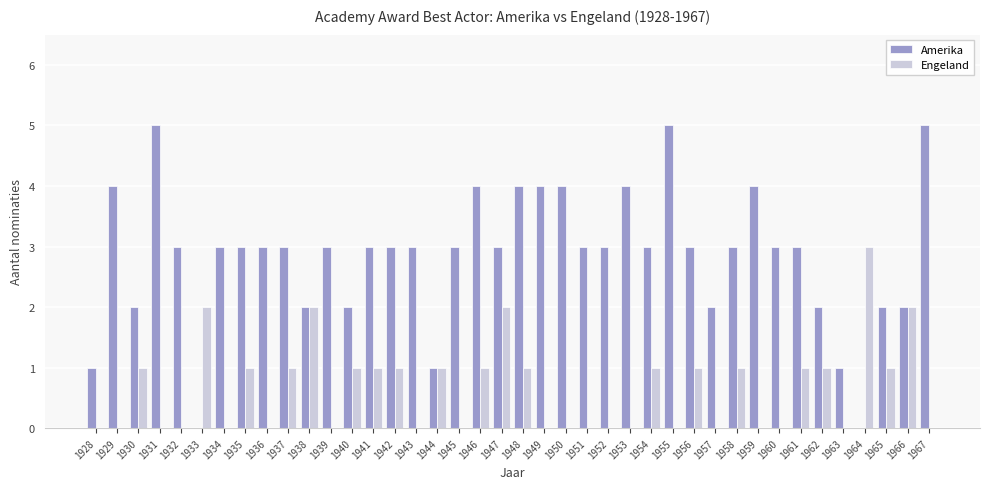

Reading right to left, transcribe all the data shown in this chart.

Amerika: 5	2	2	0	1	2	3	3	4	3	2	3	5	3	4	3	3	4	4	4	3	4	3	1	3	3	3	2	3	2	3	3	3	3	0	3	5	2	4	1
Engeland: 0	2	1	3	0	1	1	0	0	1	0	1	0	1	0	0	0	0	0	1	2	1	0	1	0	1	1	1	0	2	1	0	1	0	2	0	0	1	0	0